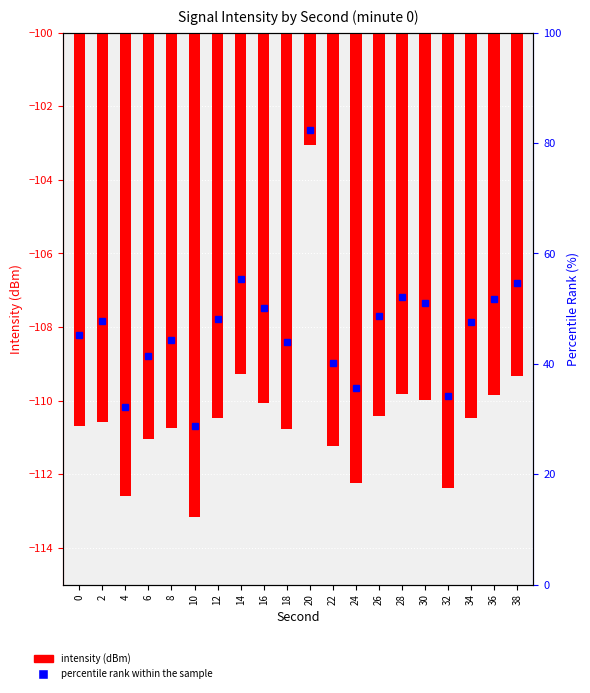

At which category does the chart reach its minimum across all series?

10